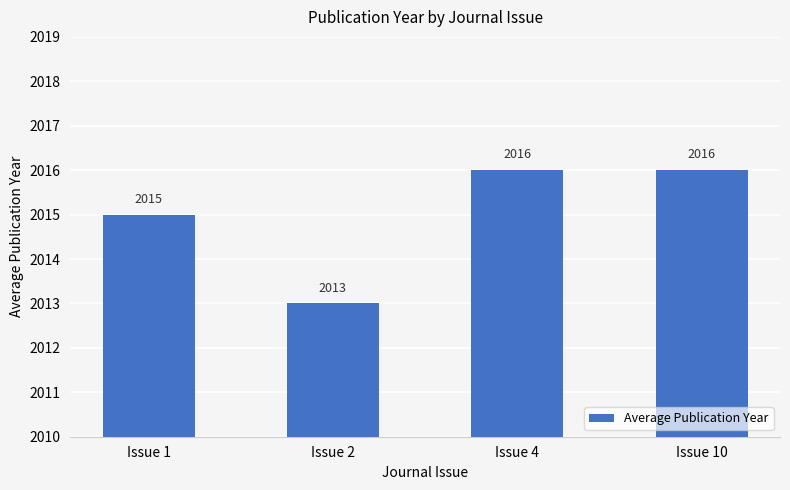

Approximately how many times larger is the value at Issue 2 compared to Issue 10?

1.0